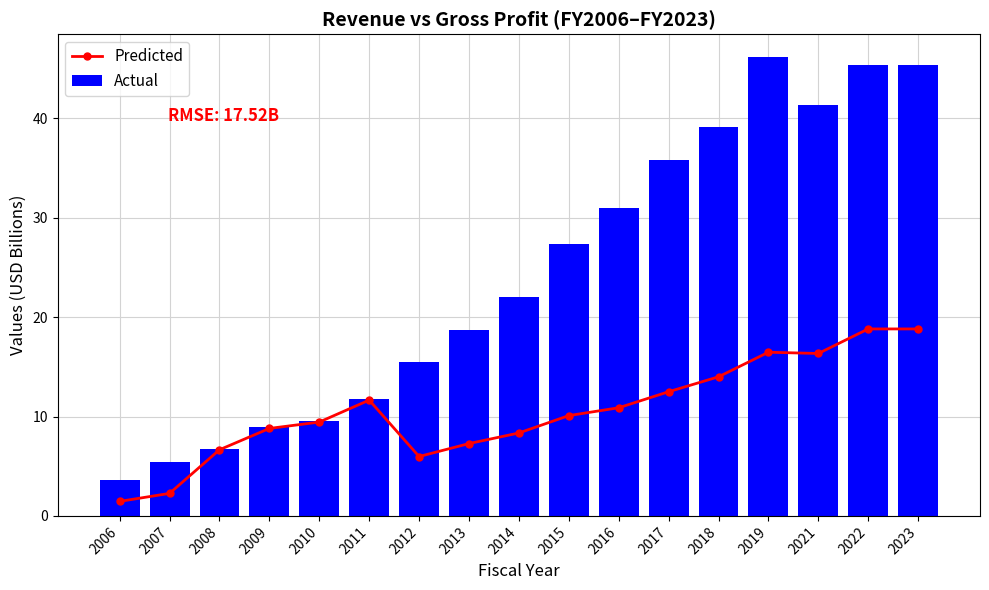

Are the bars grouped side by side (vs. stacked)?

Yes